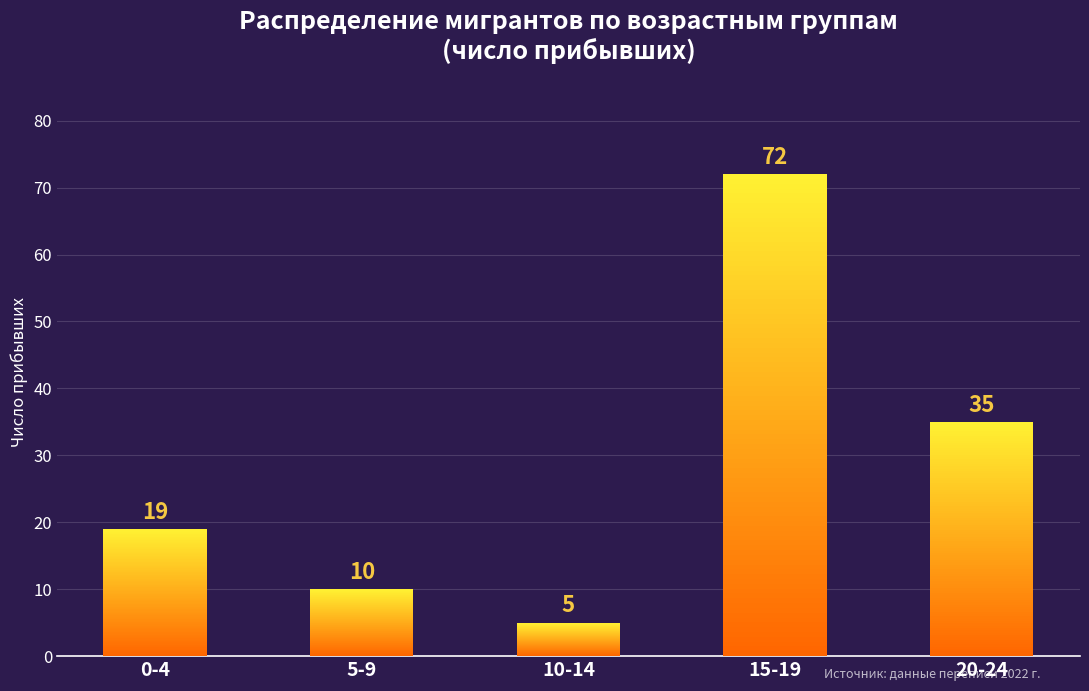

True or false: the data shows 72 at 15-19.

True